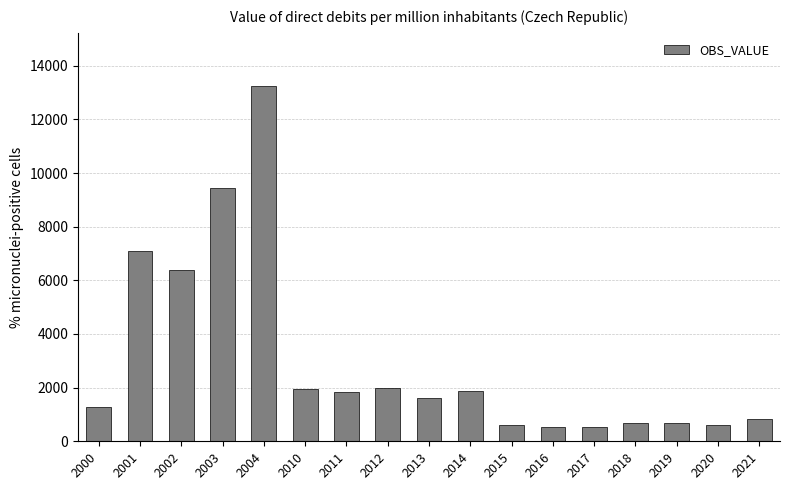

How many values exceed 1632?

9